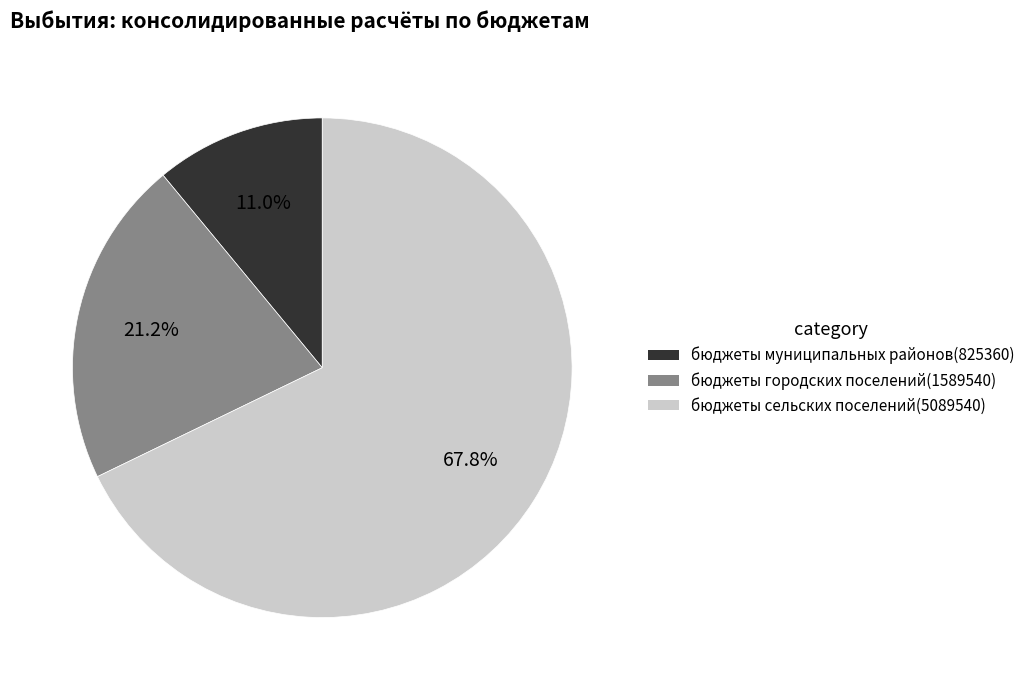

Which has a higher value, бюджеты городских поселений(1589540) or бюджеты сельских поселений(5089540)?

бюджеты сельских поселений(5089540)